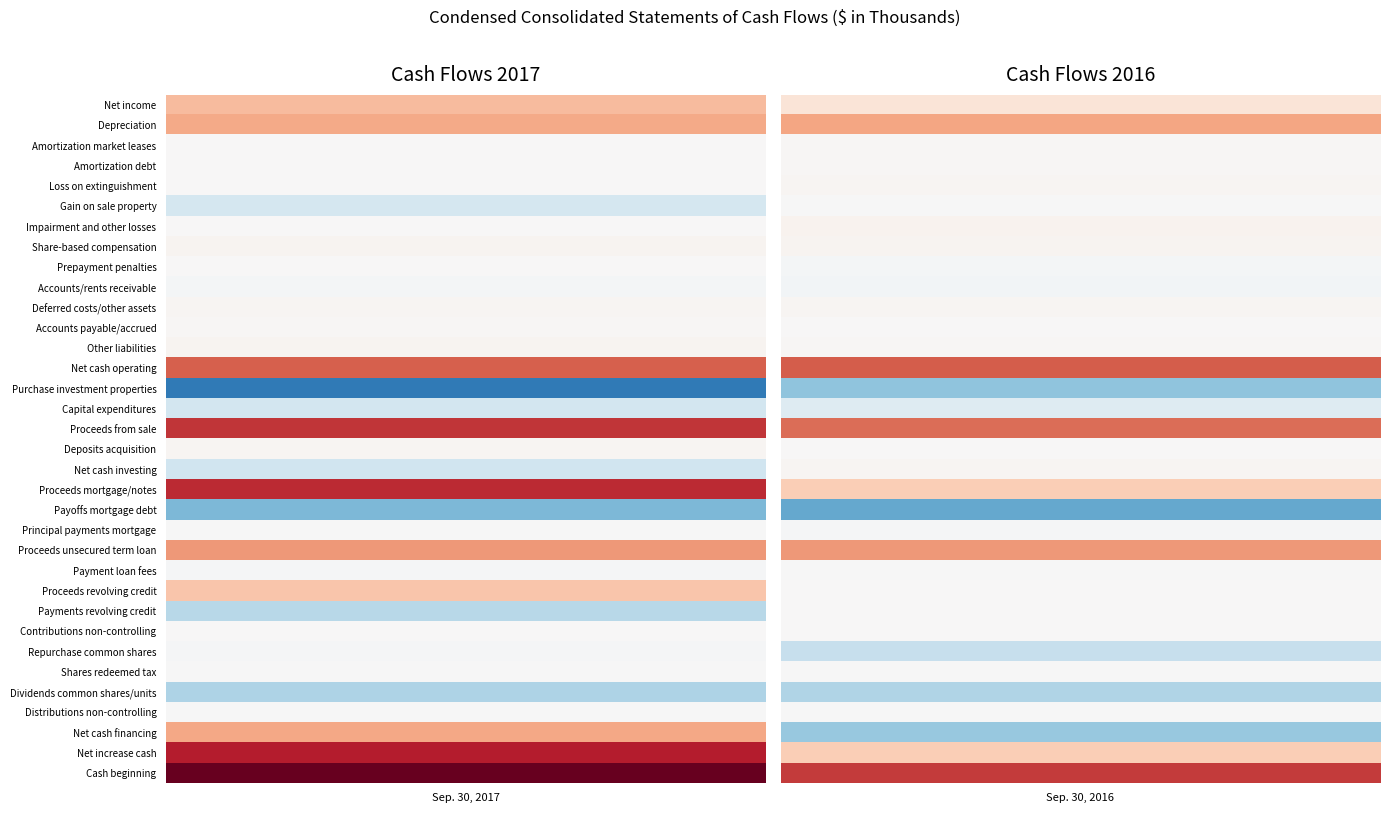

What is the difference between the Purchase investment properties values at 0 and 1?

86881